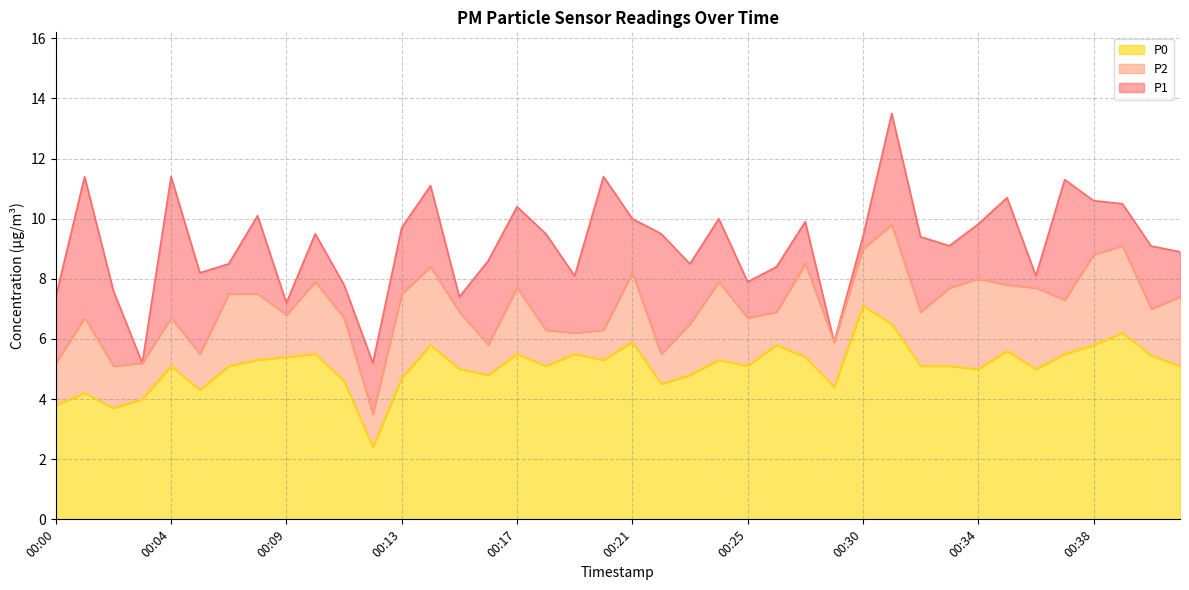

Rank the series by their average value, from highest to lowest.

P1, P2, P0